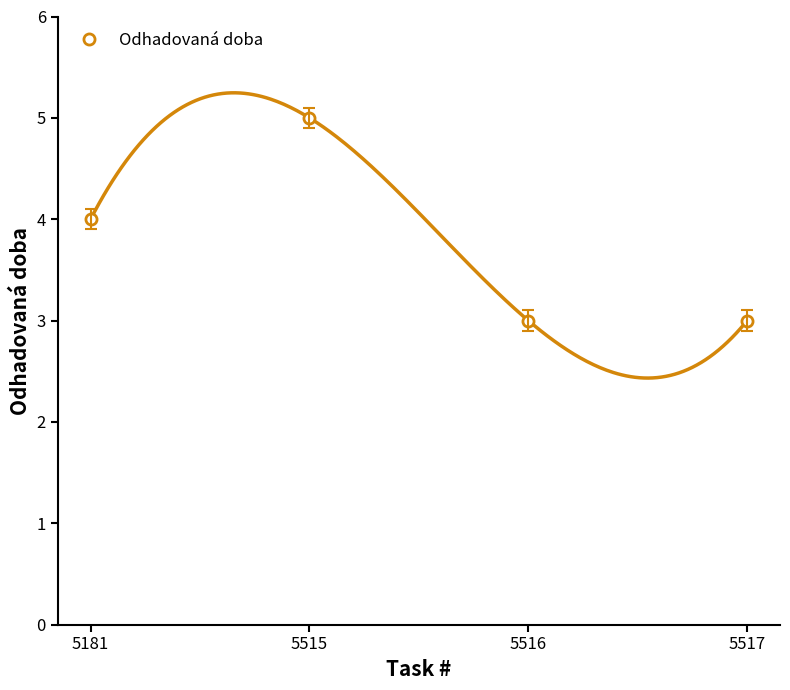

Reading right to left, extract all data points from this chart.

5517=3	5516=3	5515=5	5181=4